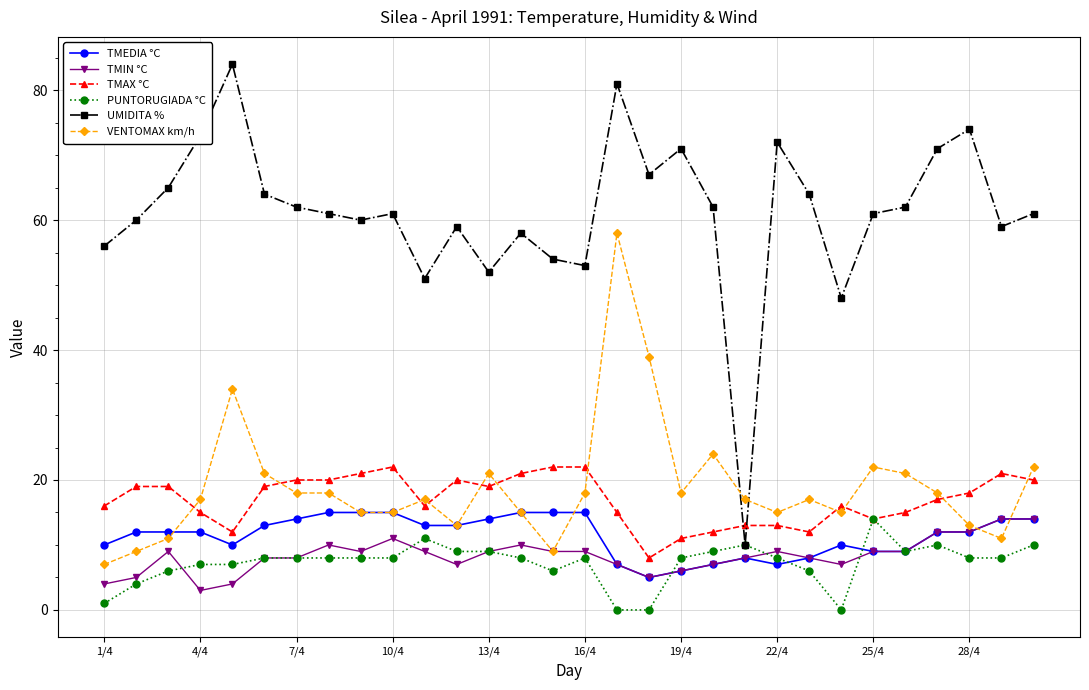

What are all the series names shown in the legend?

TMEDIA °C, TMIN °C, TMAX °C, PUNTORUGIADA °C, UMIDITA %, VENTOMAX km/h